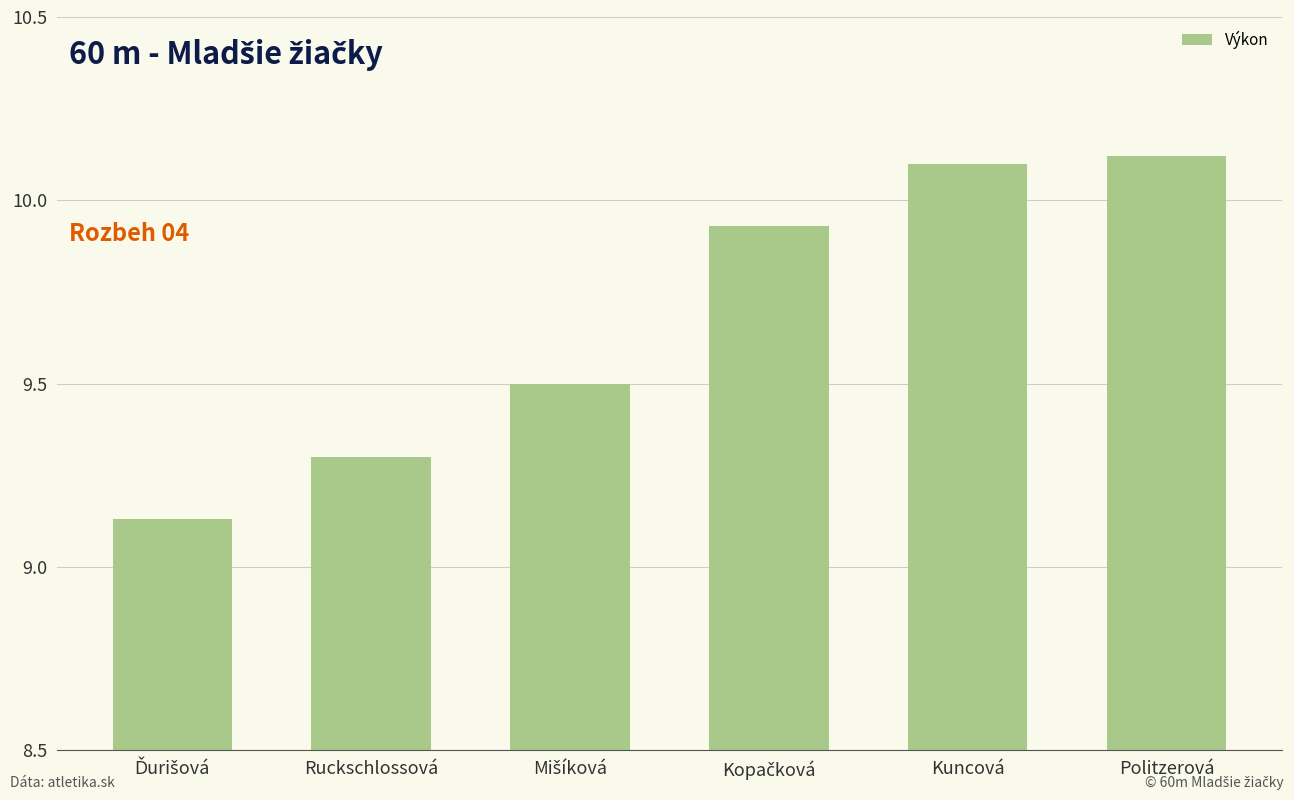

Does the chart contain stacked bars?

No